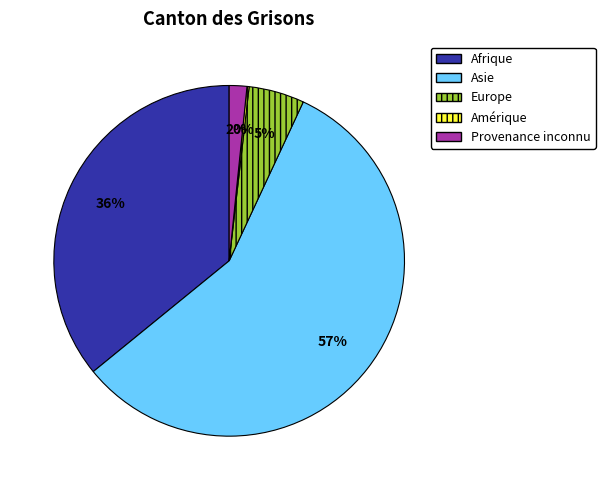

Does Asie represent more than half of the total?

Yes